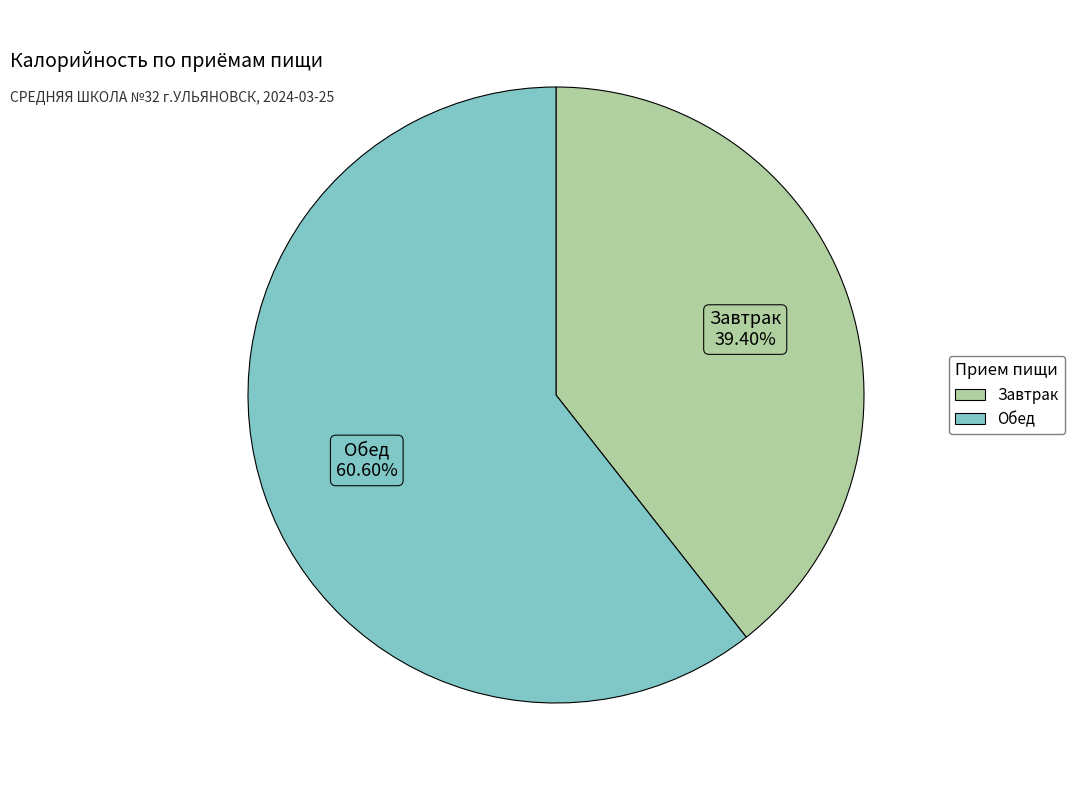

Count the number of slices in the pie.

2